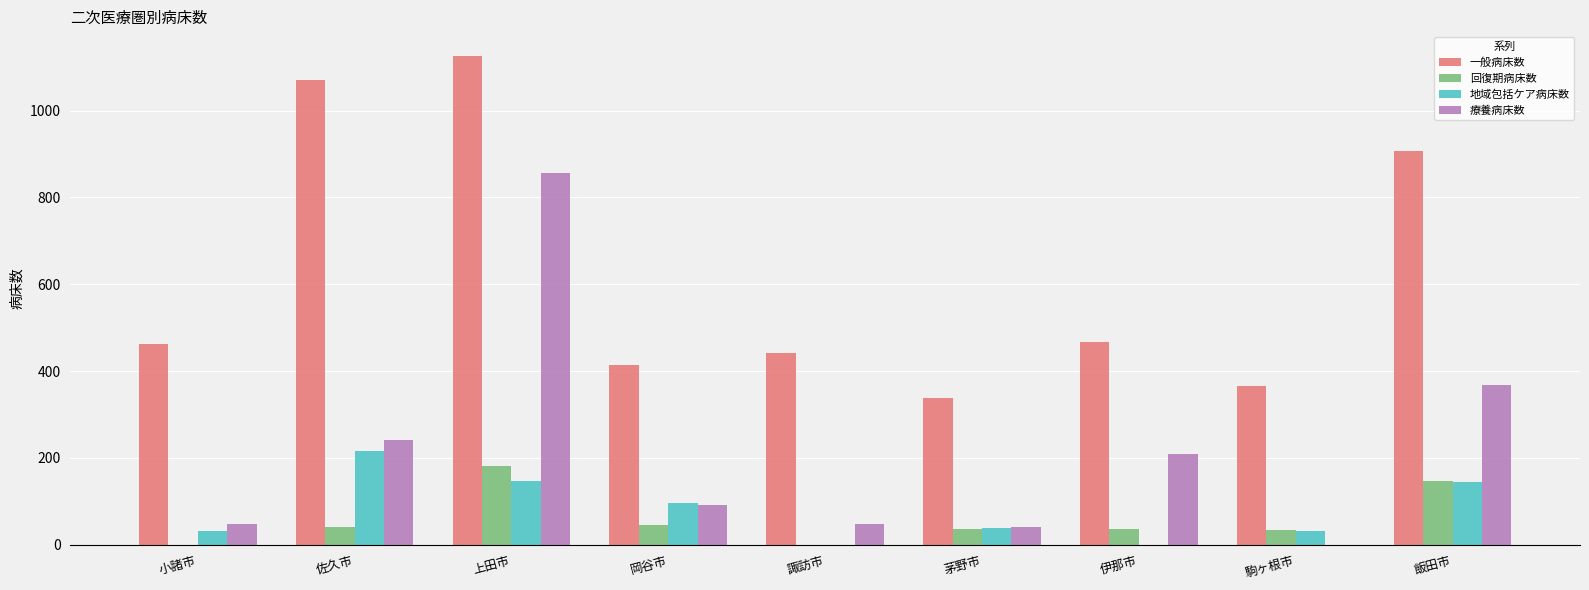

What value does the 療養病床数 series have at 飯田市?

369